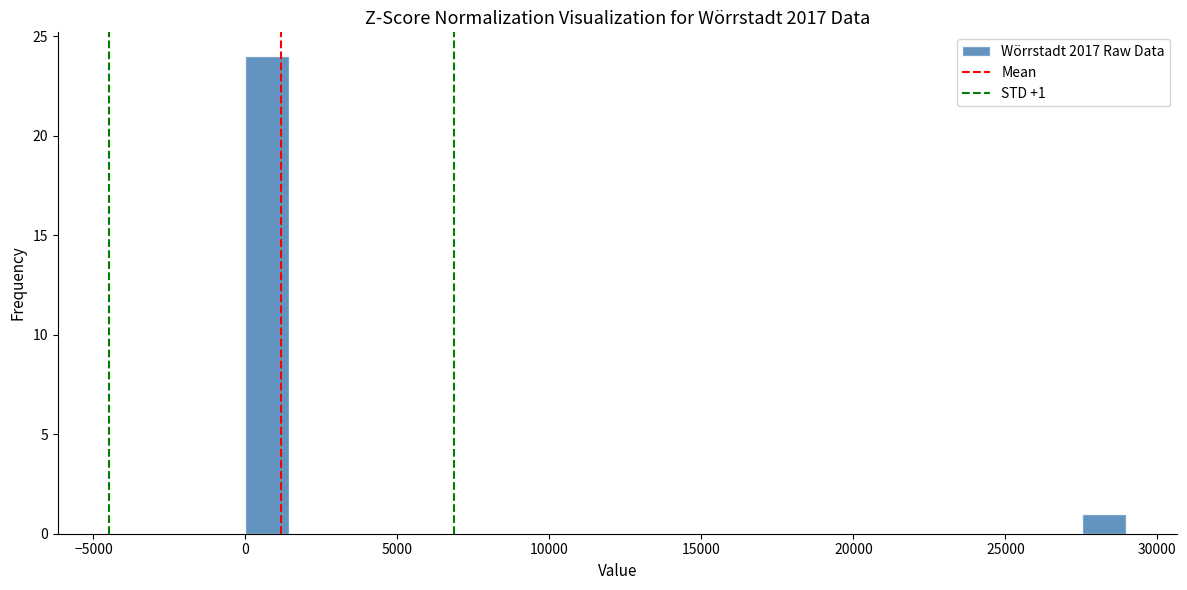

Read against the x-axis, roughly where is the centre of the tallest bar?

500